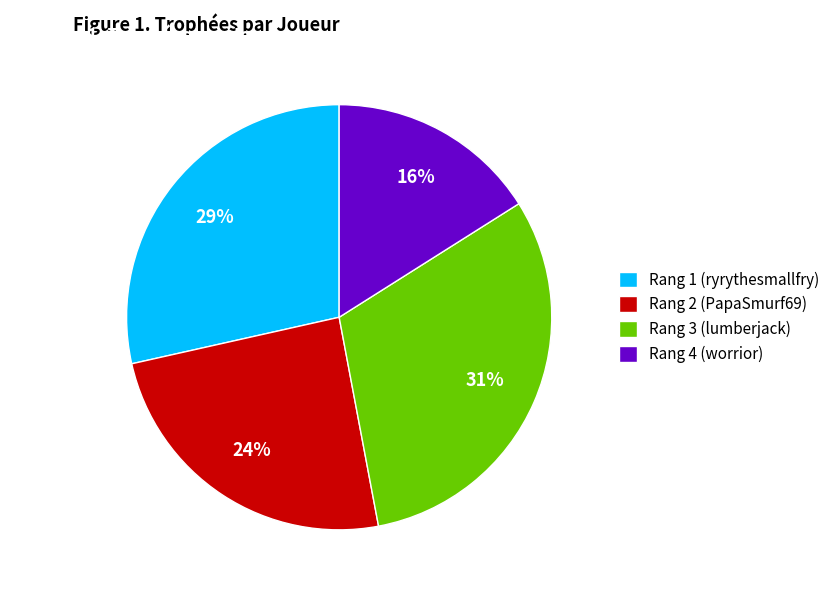

The Rang 2 (PapaSmurf69) slice represents 38% of the pie. True or false?

False